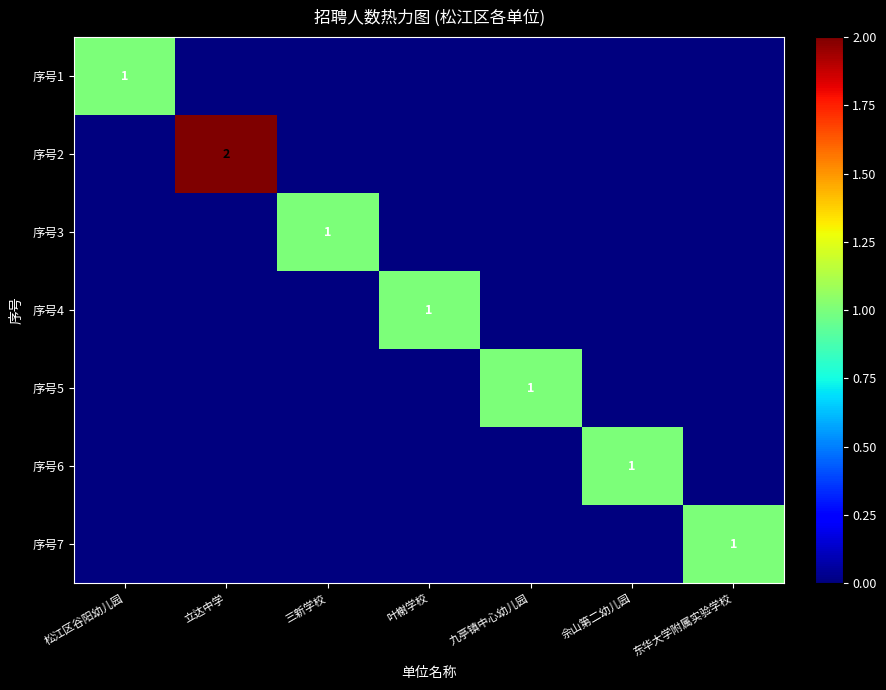

Is it true that 序号4 equals 0 at 叶榭学校?

False